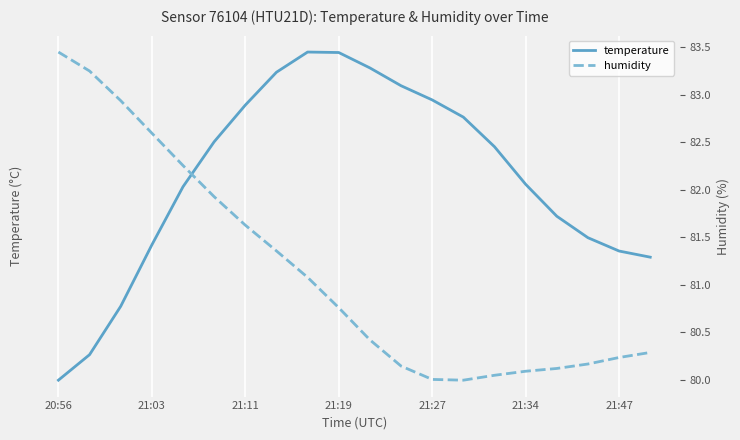

How many interior local valleys does the humidity series have?

1